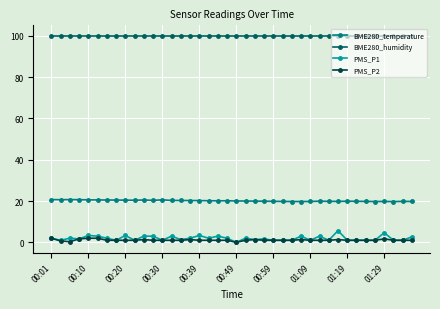

List the series in order of their peak value, highest first.

BME280_humidity, BME280_temperature, PMS_P1, PMS_P2